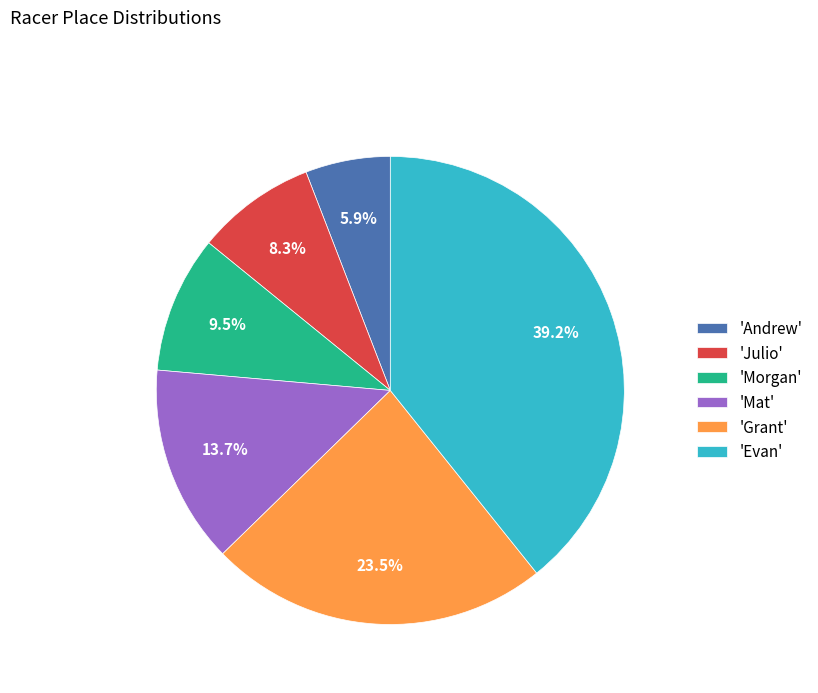

What portion of the pie excludes 'Julio'?

91.7%